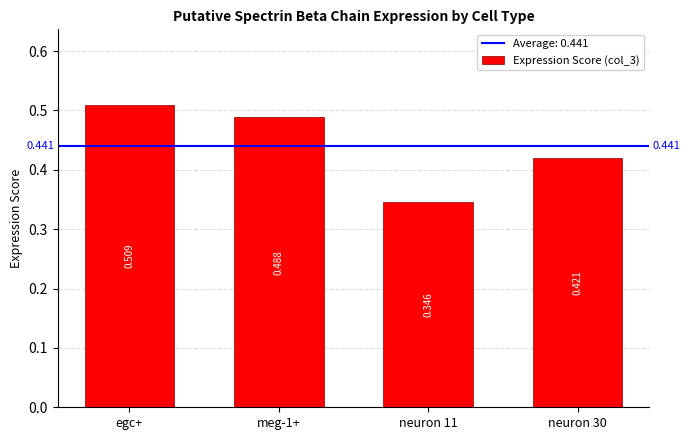

At which category does the chart reach its peak across all series?

egc+